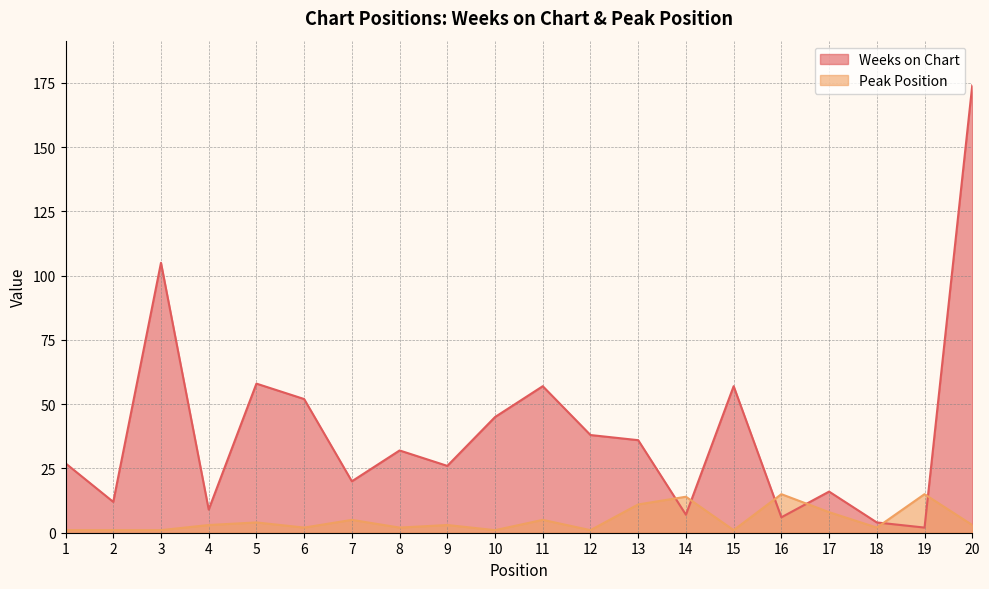

The Weeks on Chart series shows 58 at 5. True or false?

True